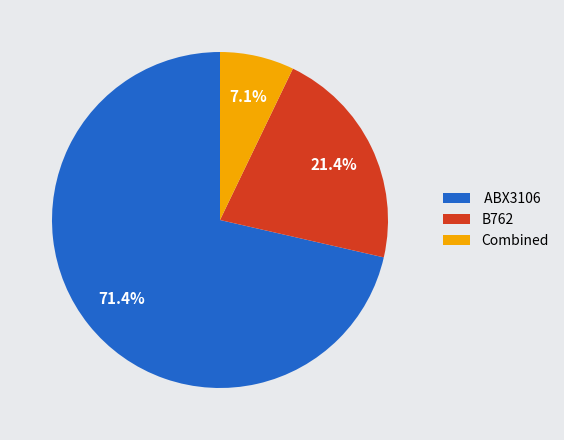

Rank the categories by value from highest to lowest.

ABX3106, B762, Combined